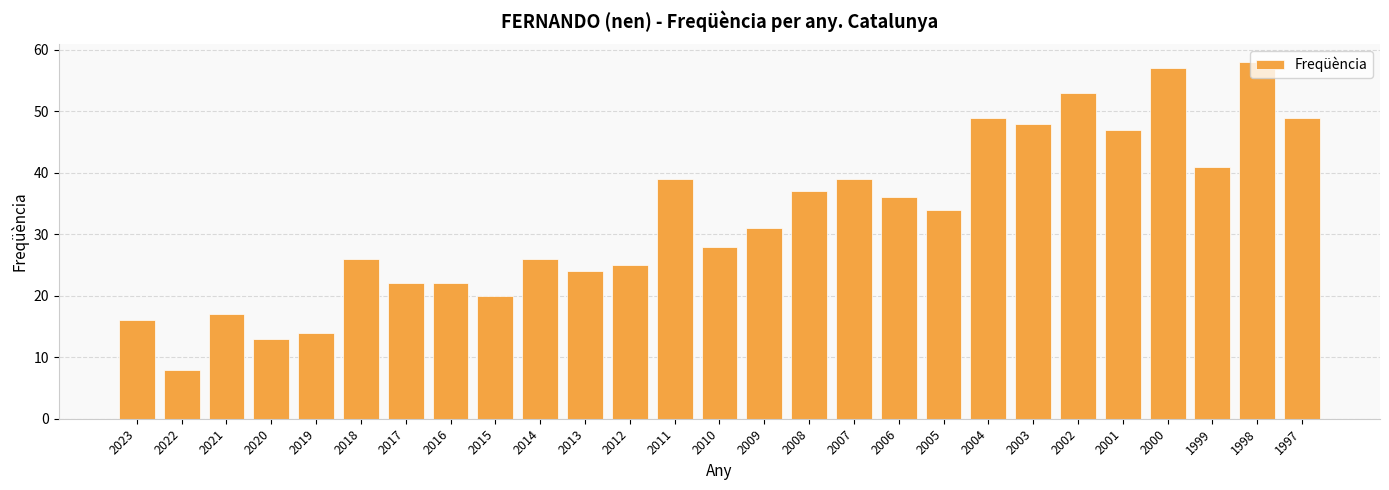

At which label does the data first exceed 31?

2011